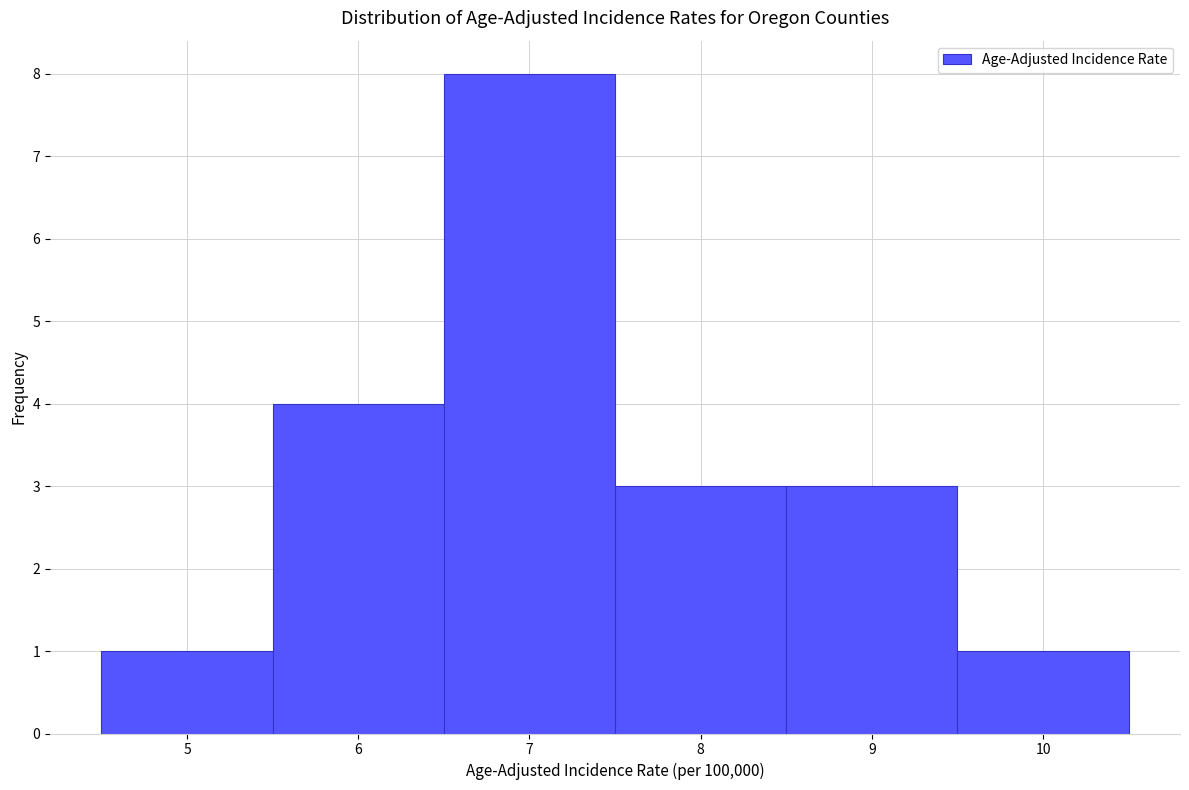

Reading left to right, transcribe this chart: for each bar, give the range it covers on the x-axis and its height. The values are not printed on the chart, so give them approximately, as read against the axis.

4.5 to 5.5: 1
5.5 to 6.5: 4
6.5 to 7.5: 8
7.5 to 8.5: 3
8.5 to 9.5: 3
9.5 to 10.5: 1